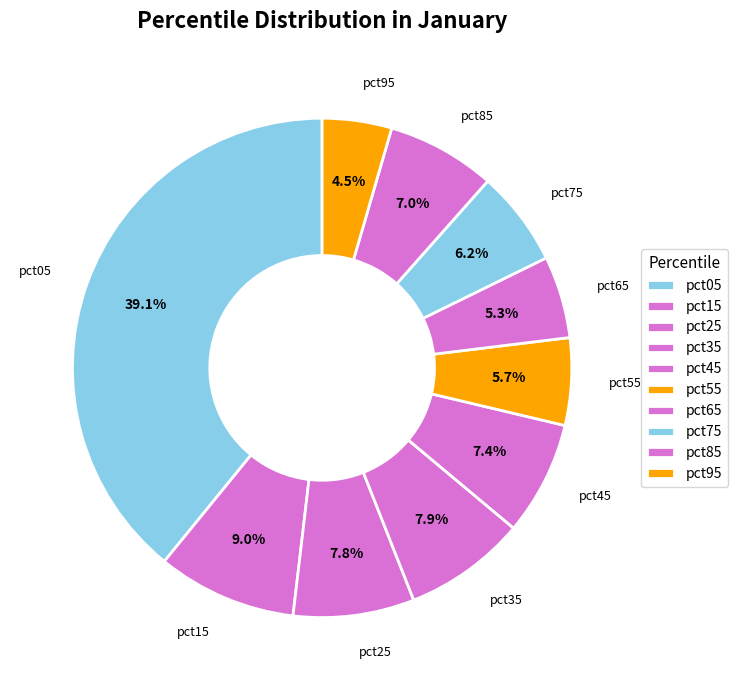

How many segments does this pie chart have?

10